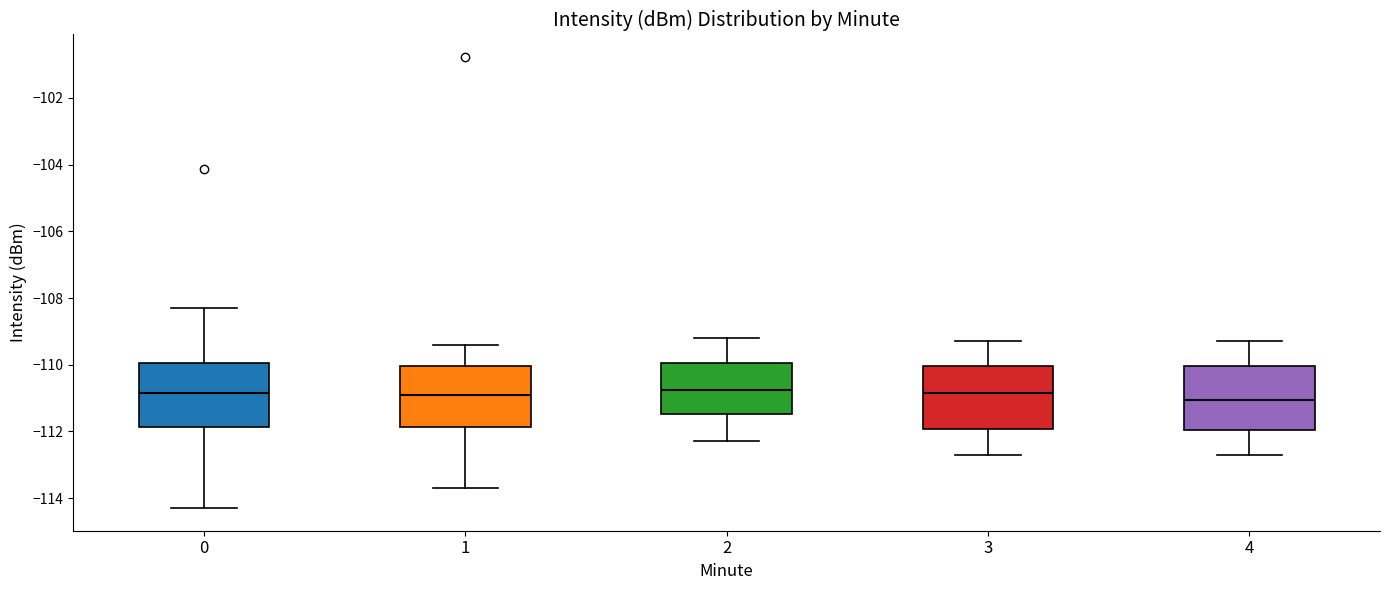

Reading left to right, transcribe this box plot: for each box, give where its median line is, the range the box spans, and where its two whiskers end, as read against the y-axis. The values are not printed on the chart, so give them approximately, as read against the axis.

0: median -110.8, box -111.8 to -110.0, whiskers -114.2 to -108.4
1: median -110.8, box -111.8 to -110.0, whiskers -113.8 to -109.4
2: median -110.8, box -111.4 to -110.0, whiskers -112.2 to -109.2
3: median -110.8, box -112.0 to -110.0, whiskers -112.6 to -109.2
4: median -111.0, box -112.0 to -110.0, whiskers -112.6 to -109.2